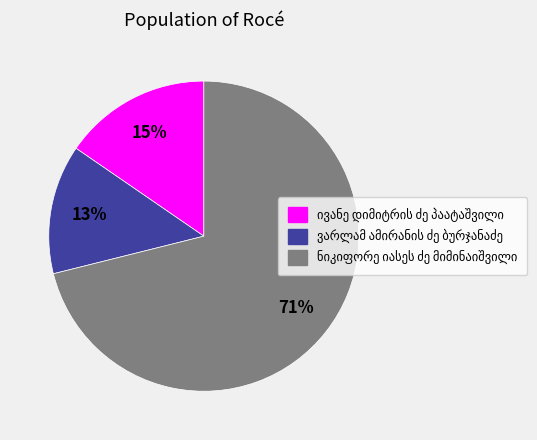

Is there a majority slice in this chart?

Yes